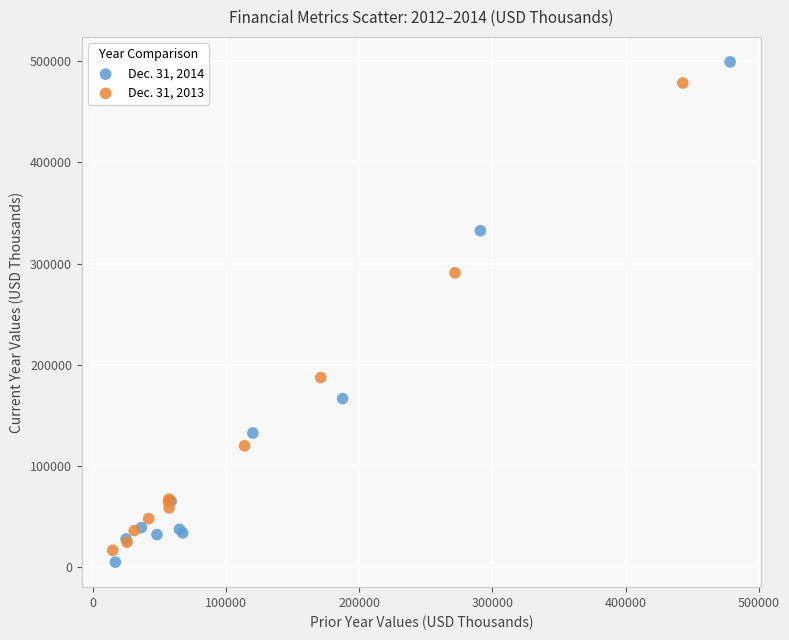

Which series has the widest spread of Y values?

Dec. 31, 2014